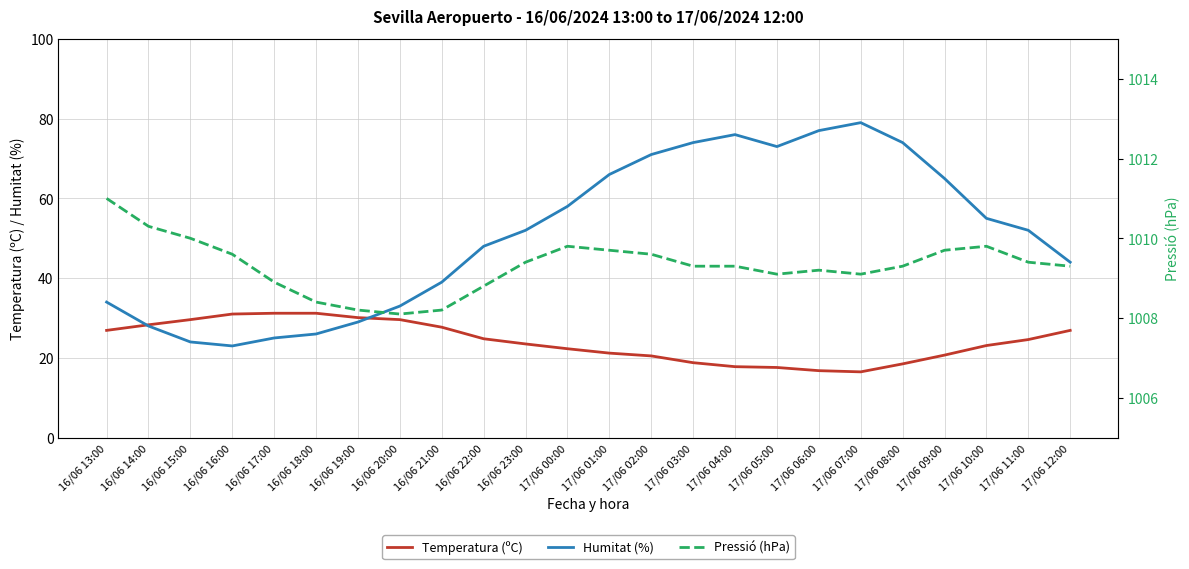

What value does the Pressió (hPa) series have at 17/06 06:00?

1009.2